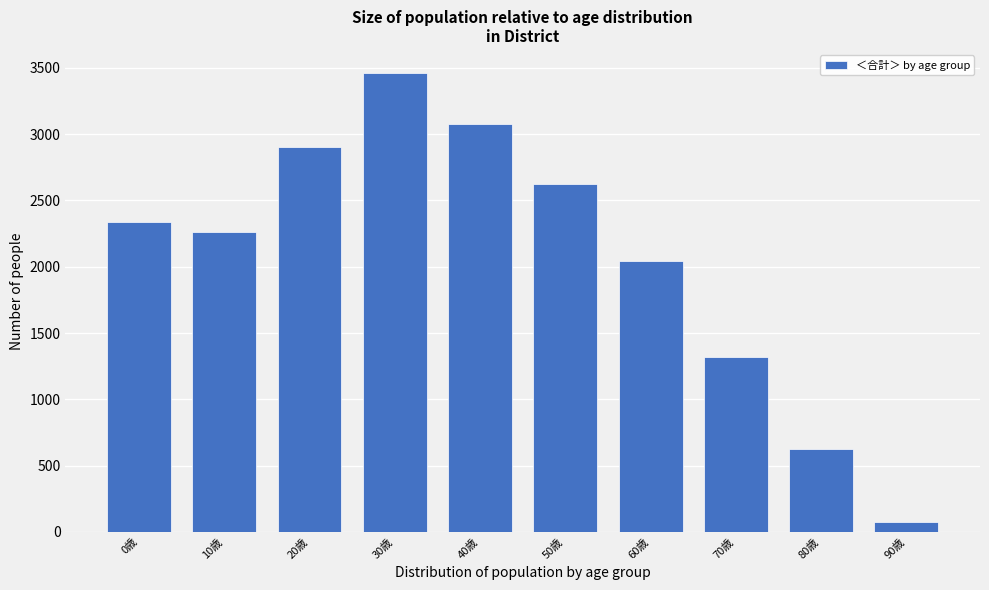

Reading left to right, what are all the values shown in this chart?

0歳=2340	10歳=2261	20歳=2904	30歳=3462	40歳=3079	50歳=2623	60歳=2044	70歳=1321	80歳=625	90歳=76